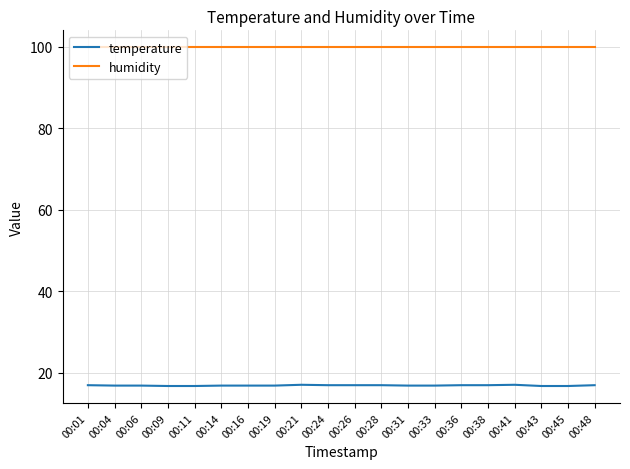

What is the spread (max minus min) of values at 00:33?

83.1